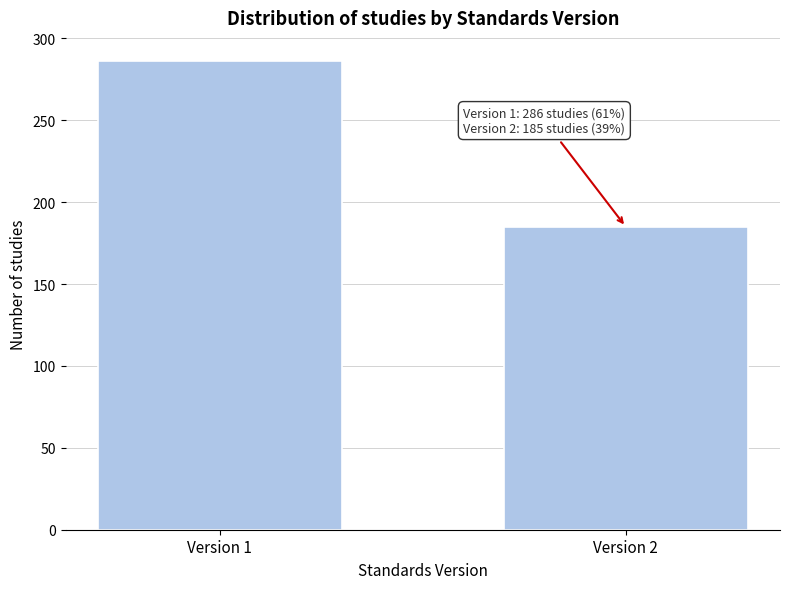

Reading left to right, transcribe all the data shown in this chart.

286	185